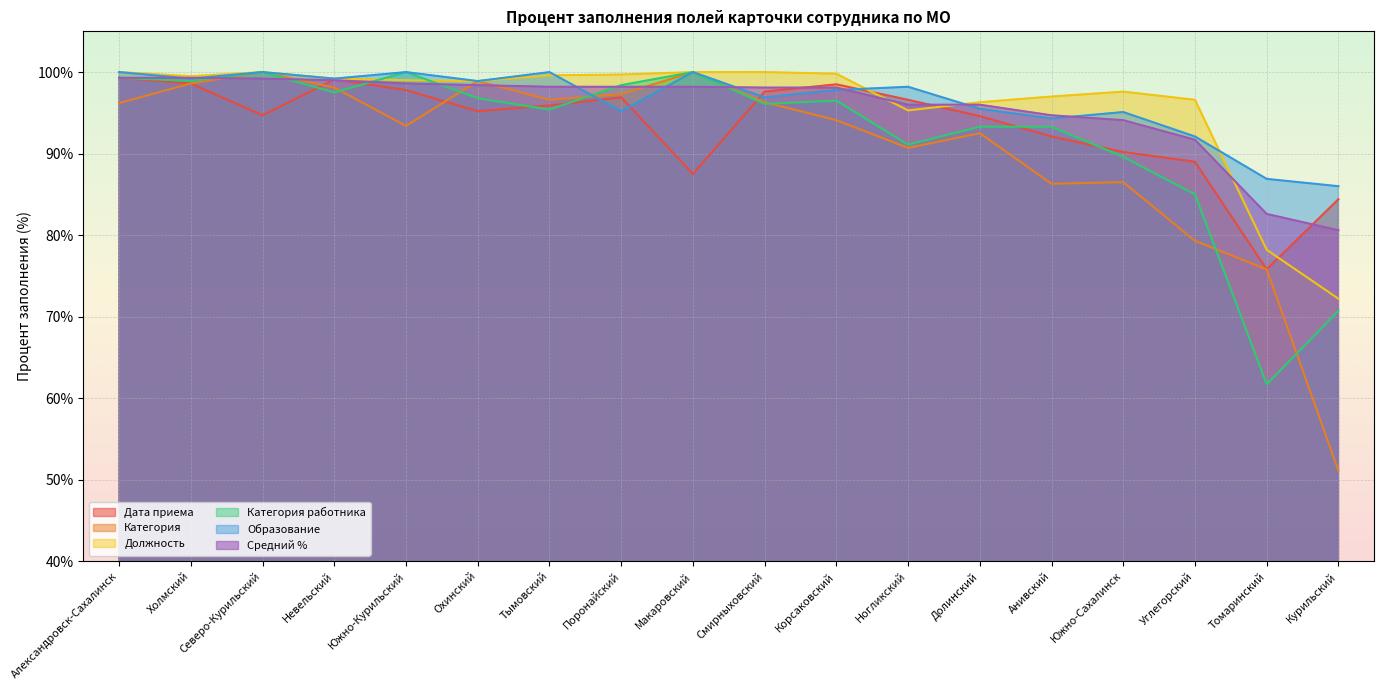

How many distinct data groups are displayed?

6